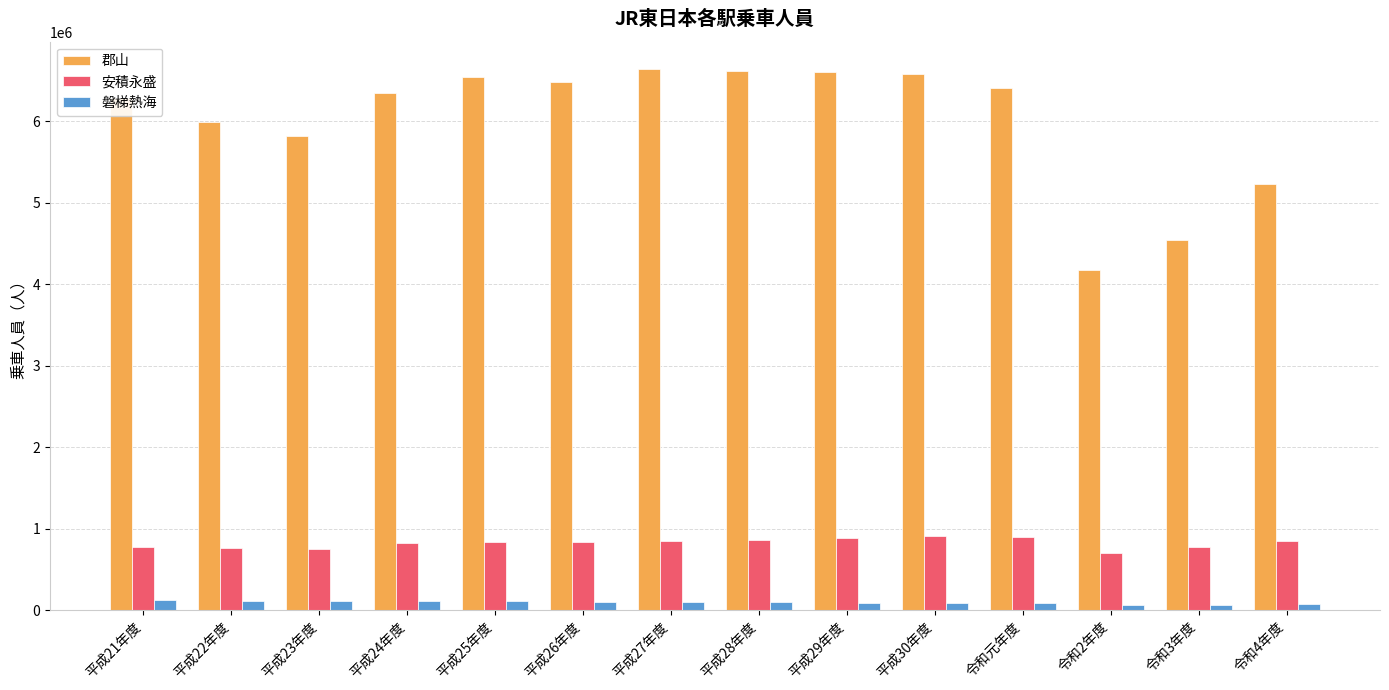

Which category has the lowest value in the 郡山 series?

令和2年度